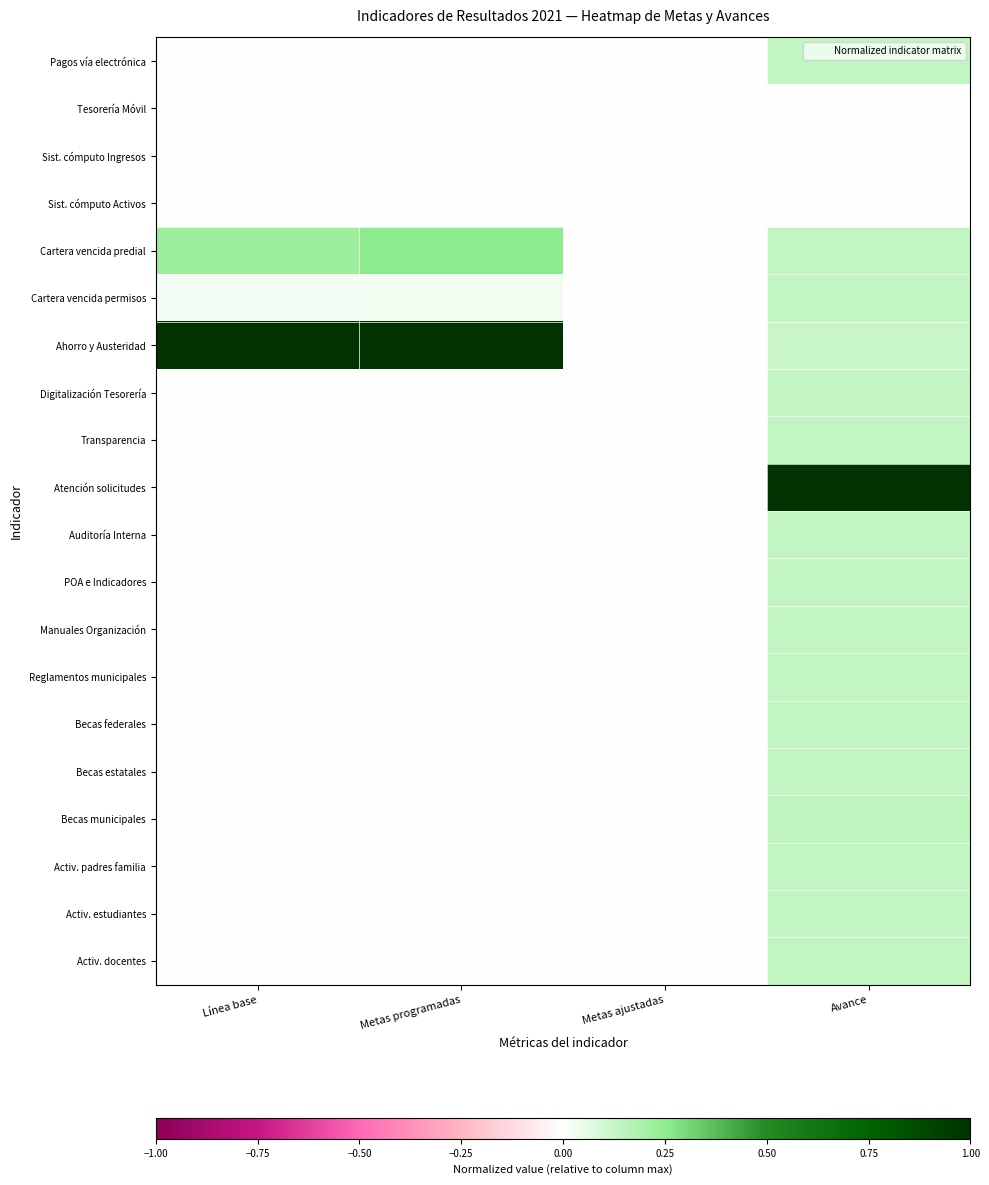

At how many categories does at least one series exceed 0?

3